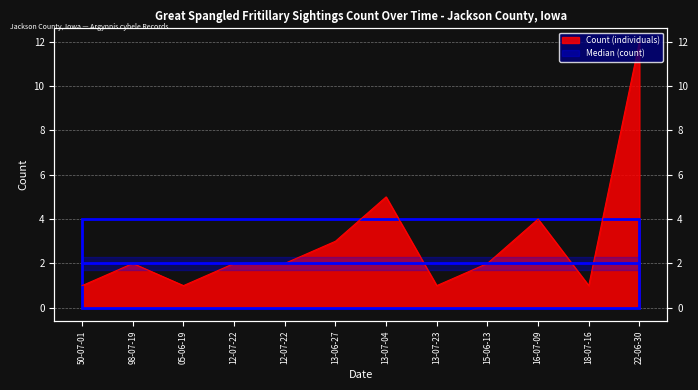

True or false: the data shows 1 at 12-07-22.

False